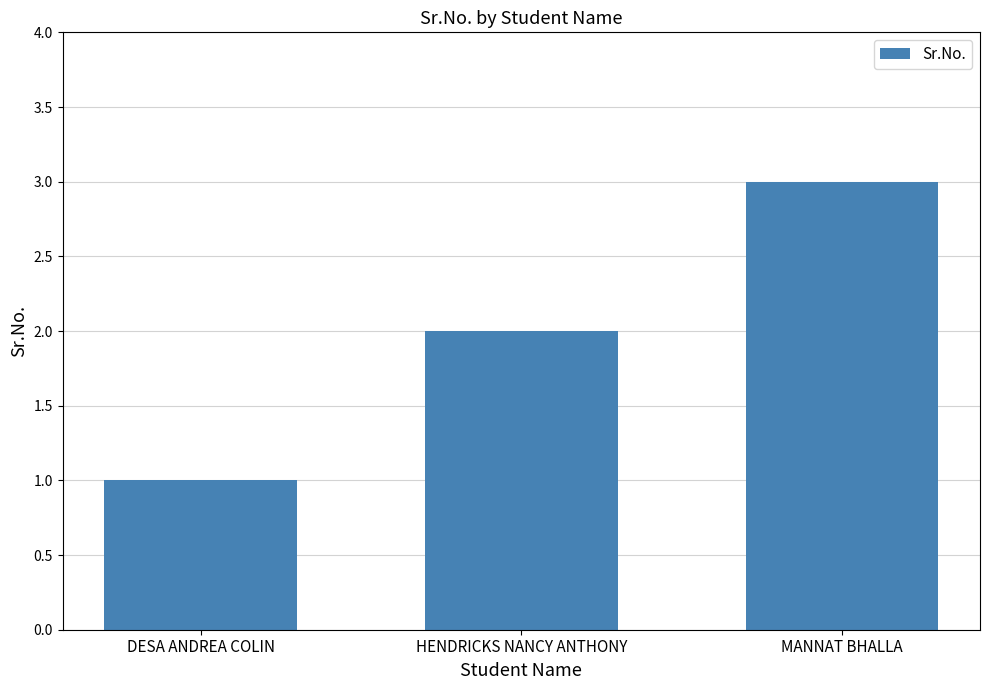

How many bars are there in total?

3